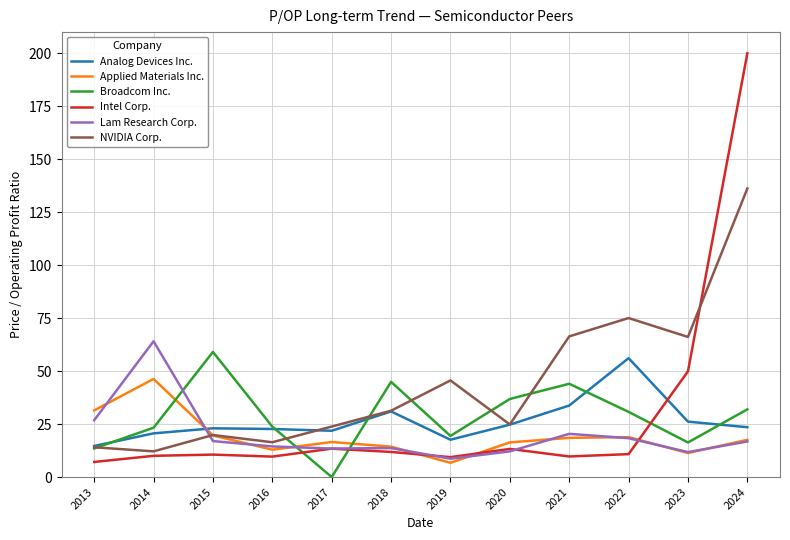

Which series ends up on top after the final intersection of Intel Corp. and Applied Materials Inc.?

Intel Corp.